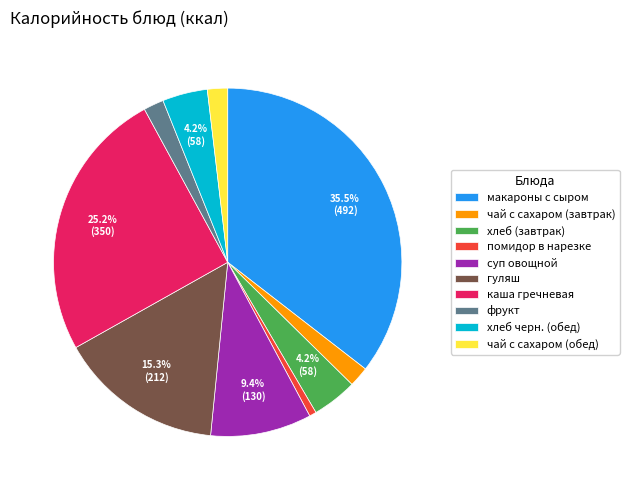

Approximately how many times larger is the value at хлеб черн. (обед) compared to суп овощной?

0.4